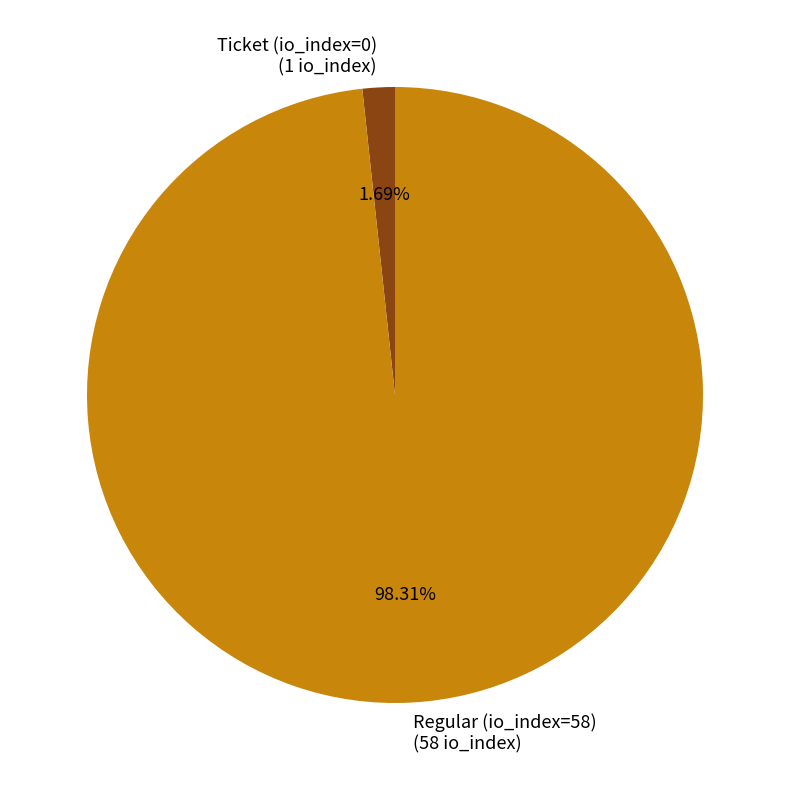

To the nearest percent, what portion does Ticket (io_index=0) represent?

2%